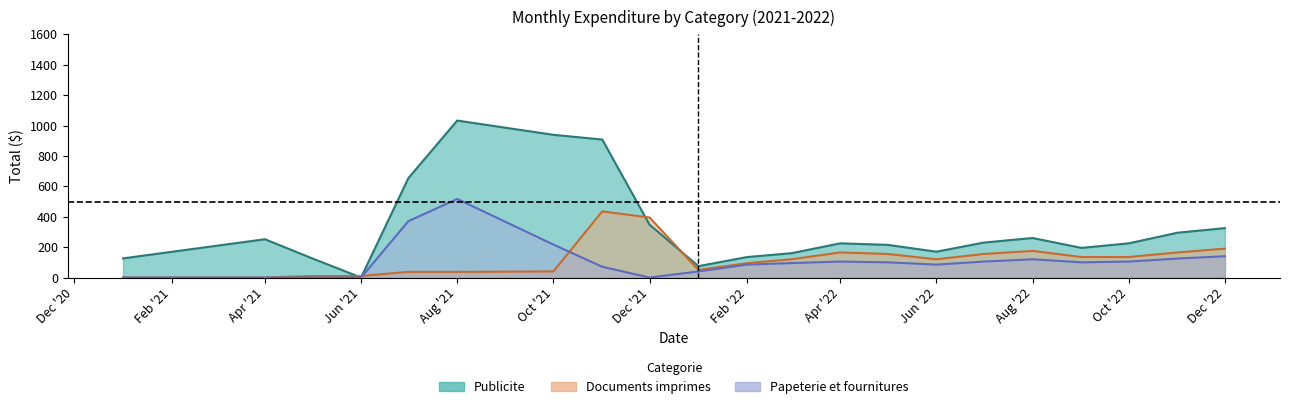

Is the value of Papeterie et fournitures at 2022-06 greater than the value of Publicite at 2022-10?

No